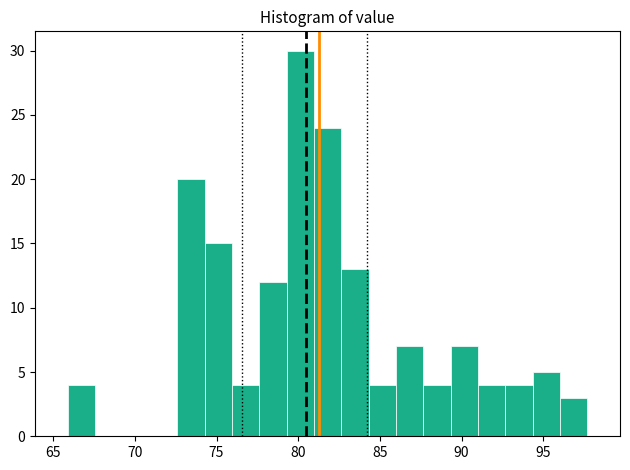

Read against the x-axis, roughly where is the centre of the tallest bar?

80.0